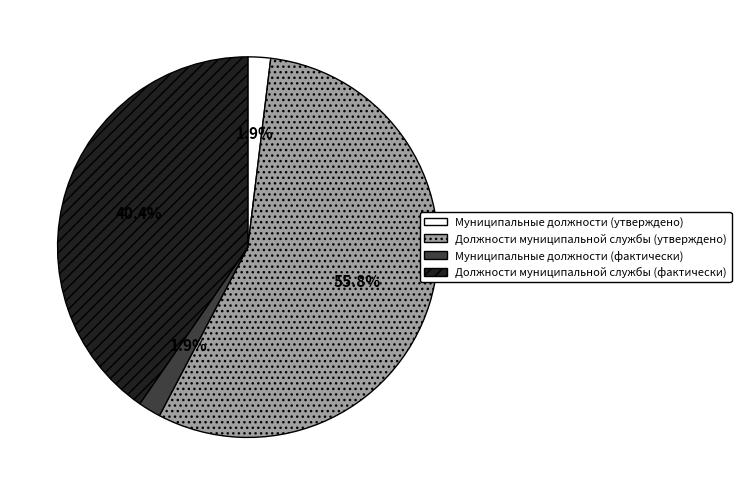

How much of the chart is everything except Должности муниципальной службы (утверждено)?

44.2%